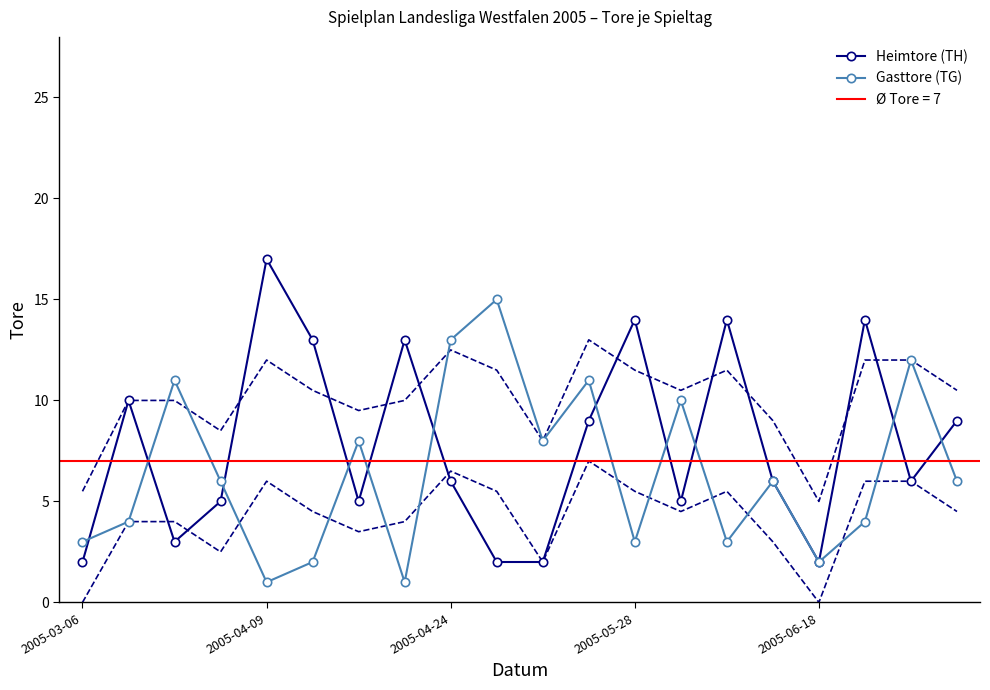

How many lines are shown in the chart?

2